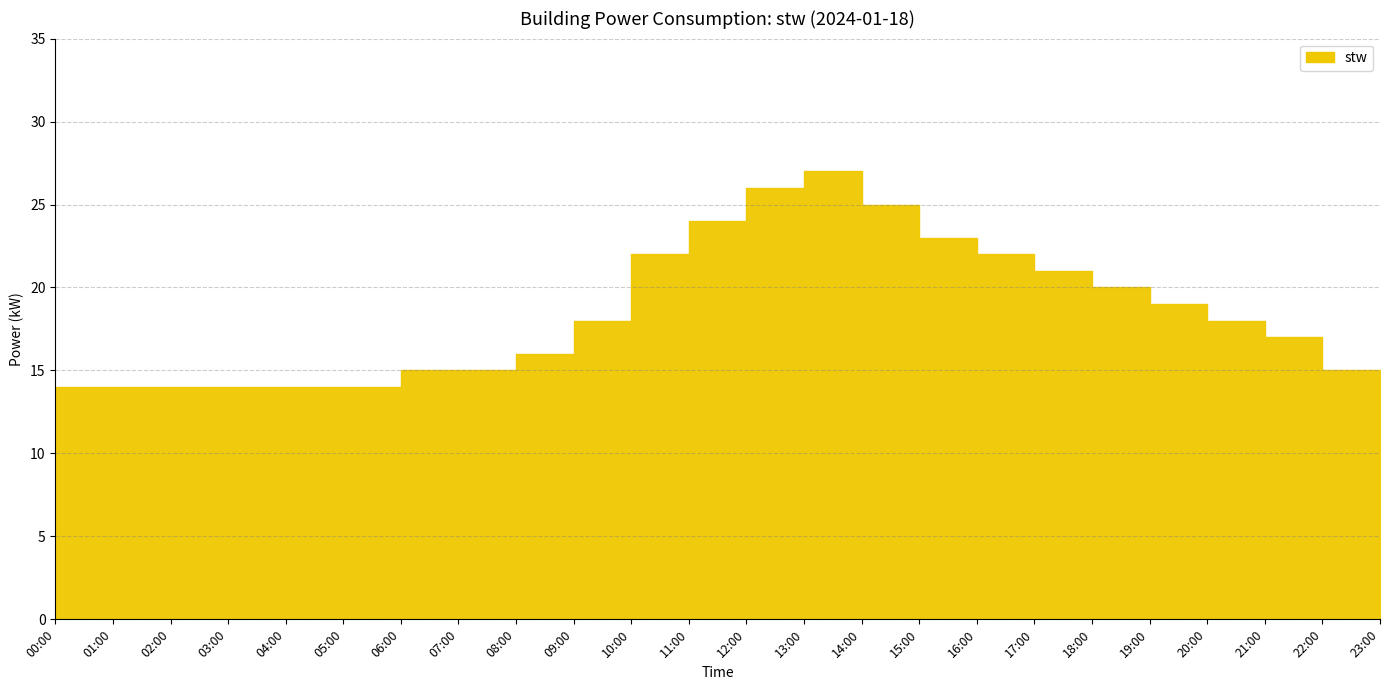

How many interior local peaks (higher than both neighbors) does the data have?

1